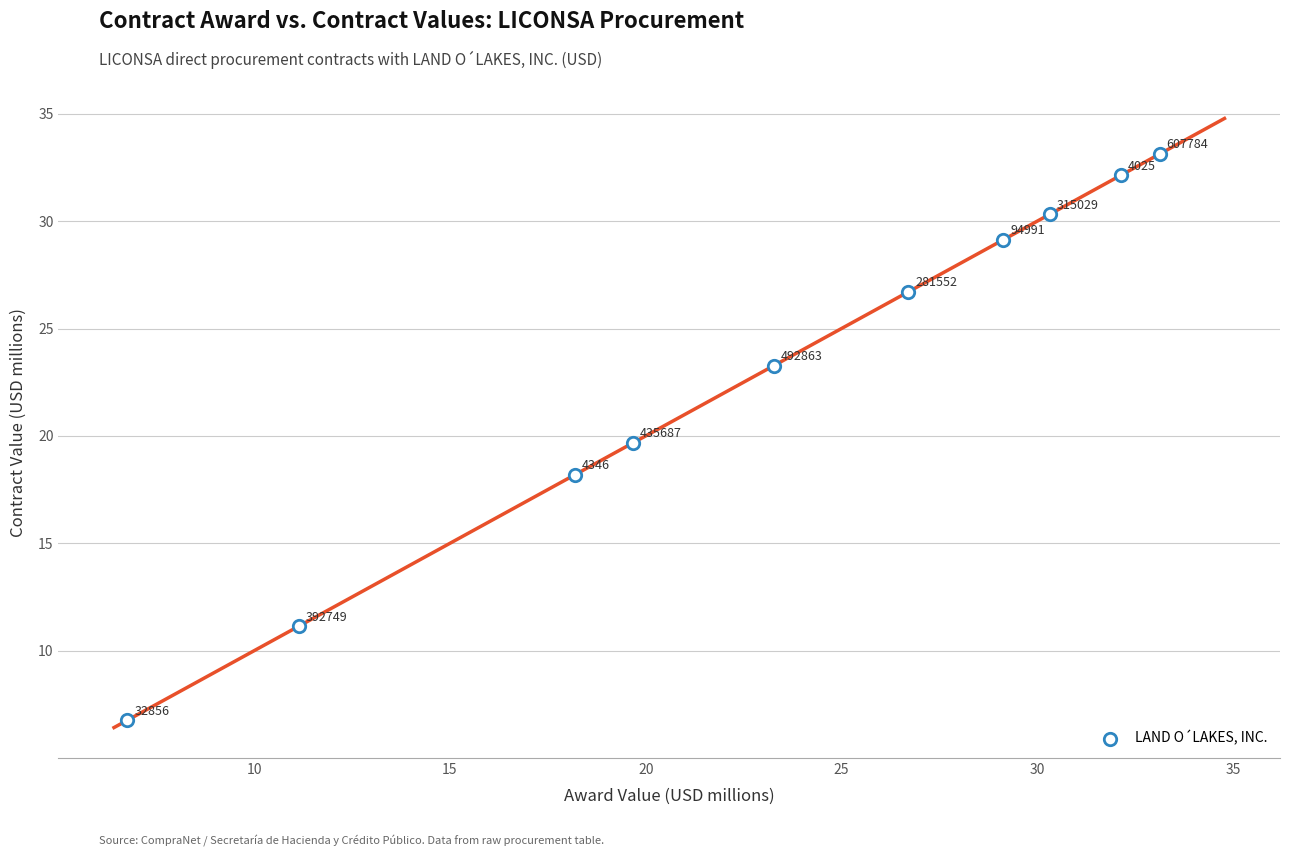

What Y value in the scatter plot is closest to 19?

19.7